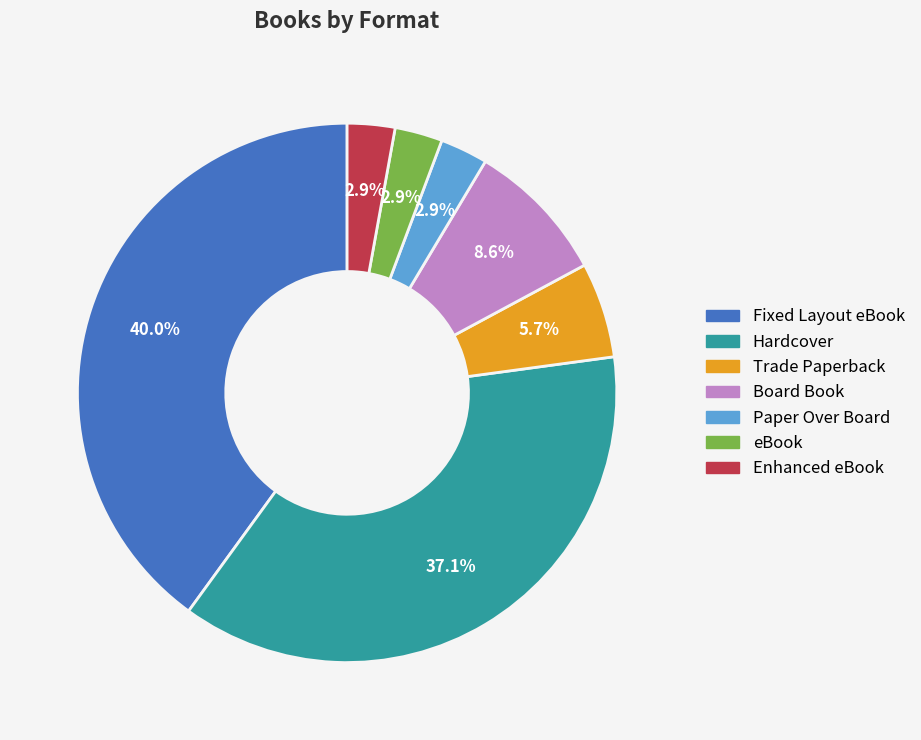

The Trade Paperback slice represents 6% of the pie. True or false?

True